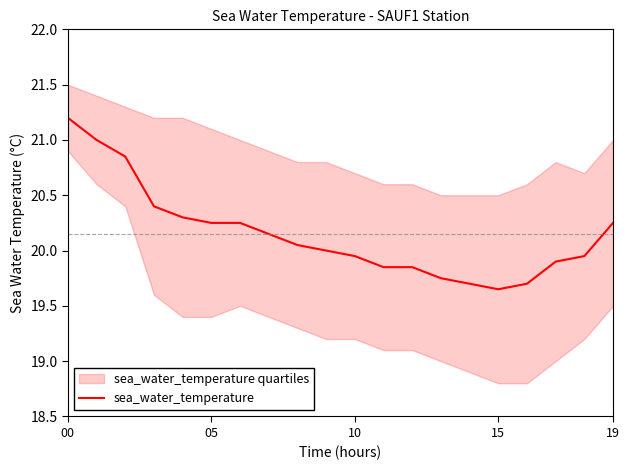

True or false: there are more than 2 points higher than both neighbors.

False